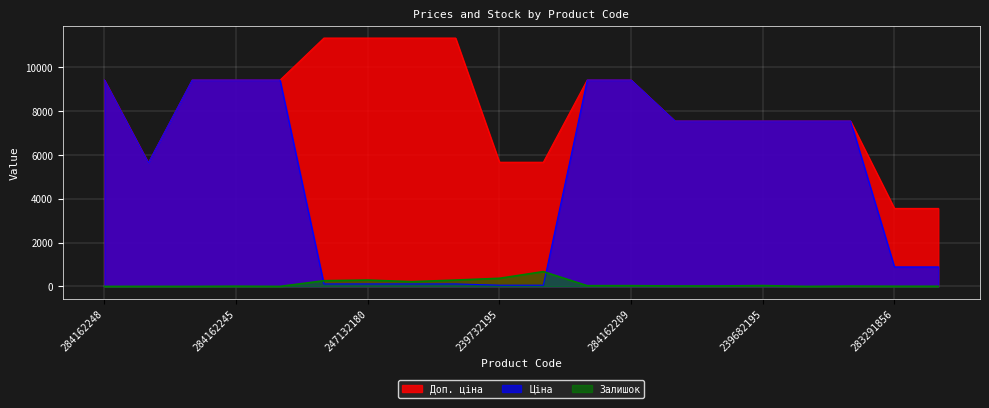

Which series has the widest spread of values?

Ціна